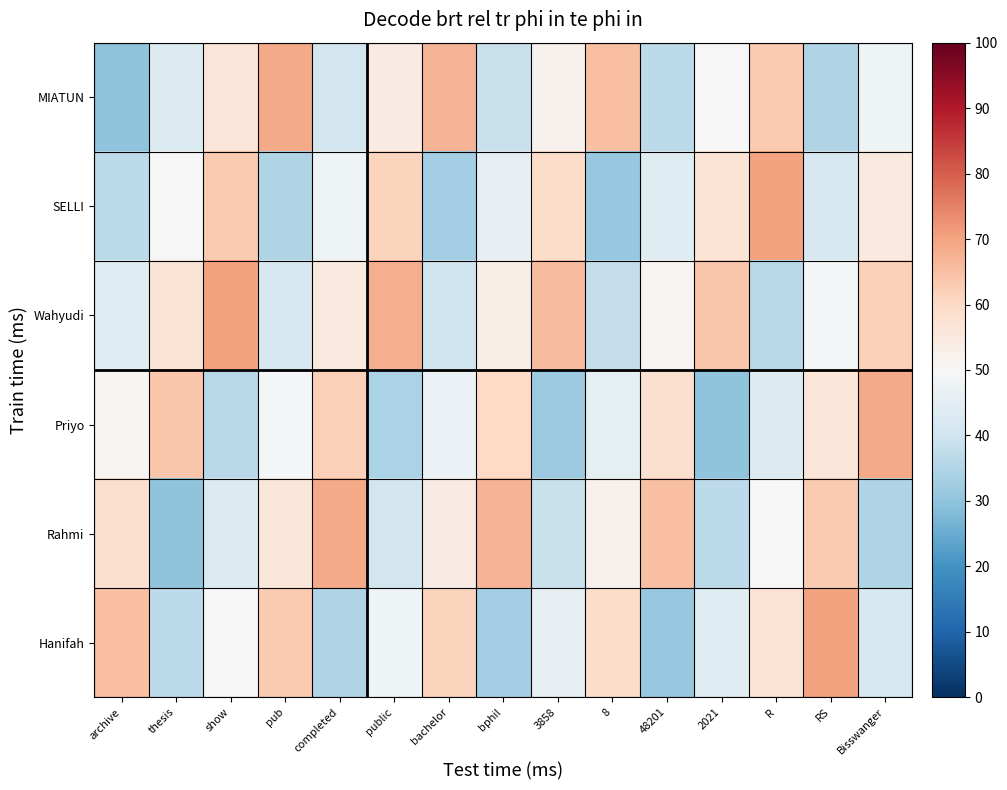

Reading right to left, what are all the values shown in this chart?

MIATUN: Bisswanger=48	RS=35	R=63	2021=50	48201=37	8=65	3858=52	bphil=39	bachelor=67	public=54	completed=41	pub=69	show=56	thesis=43	archive=30
SELLI: Bisswanger=55	RS=42	R=70	2021=57	48201=44	8=31	3858=59	bphil=46	bachelor=33	public=61	completed=48	pub=35	show=63	thesis=50	archive=37
Wahyudi: Bisswanger=62	RS=49	R=36	2021=64	48201=51	8=38	3858=66	bphil=53	bachelor=40	public=68	completed=55	pub=42	show=70	thesis=57	archive=44
Priyo: Bisswanger=69	RS=56	R=43	2021=30	48201=58	8=45	3858=32	bphil=60	bachelor=47	public=34	completed=62	pub=49	show=36	thesis=64	archive=51
Rahmi: Bisswanger=35	RS=63	R=50	2021=37	48201=65	8=52	3858=39	bphil=67	bachelor=54	public=41	completed=69	pub=56	show=43	thesis=30	archive=58
Hanifah: Bisswanger=42	RS=70	R=57	2021=44	48201=31	8=59	3858=46	bphil=33	bachelor=61	public=48	completed=35	pub=63	show=50	thesis=37	archive=65